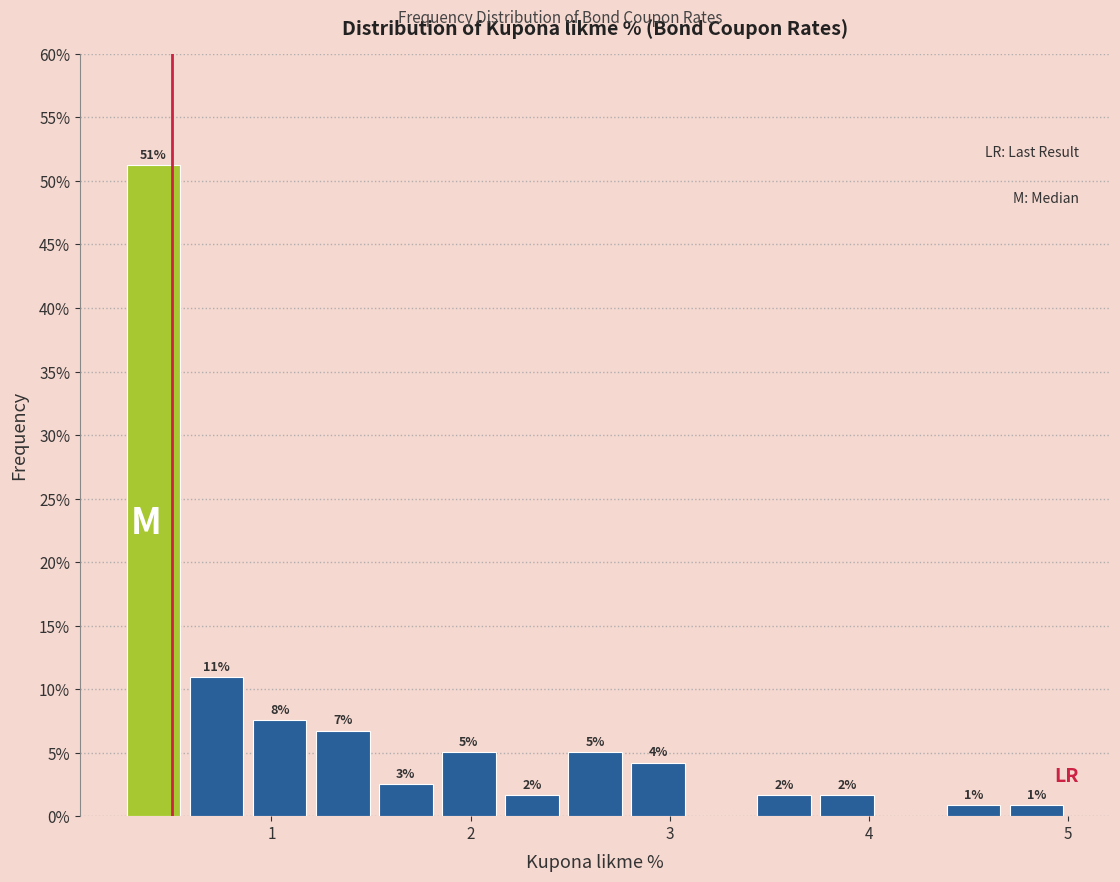

Around what value on the x-axis is the tallest bar? Give the approximate position of its centre, as read against the axis.

0.4